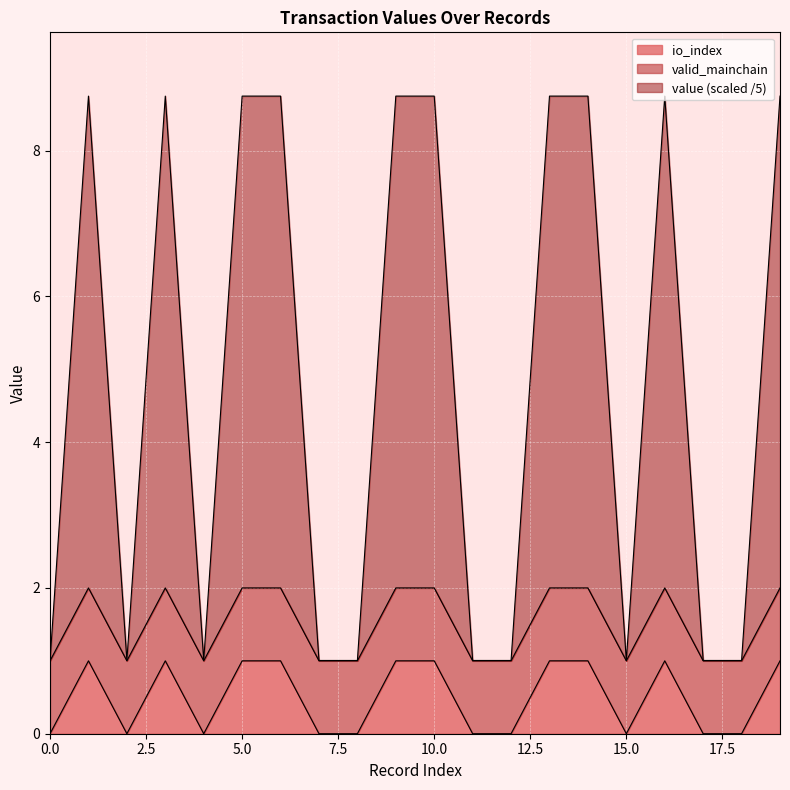

What is the highest value of the io_index series?

1.0